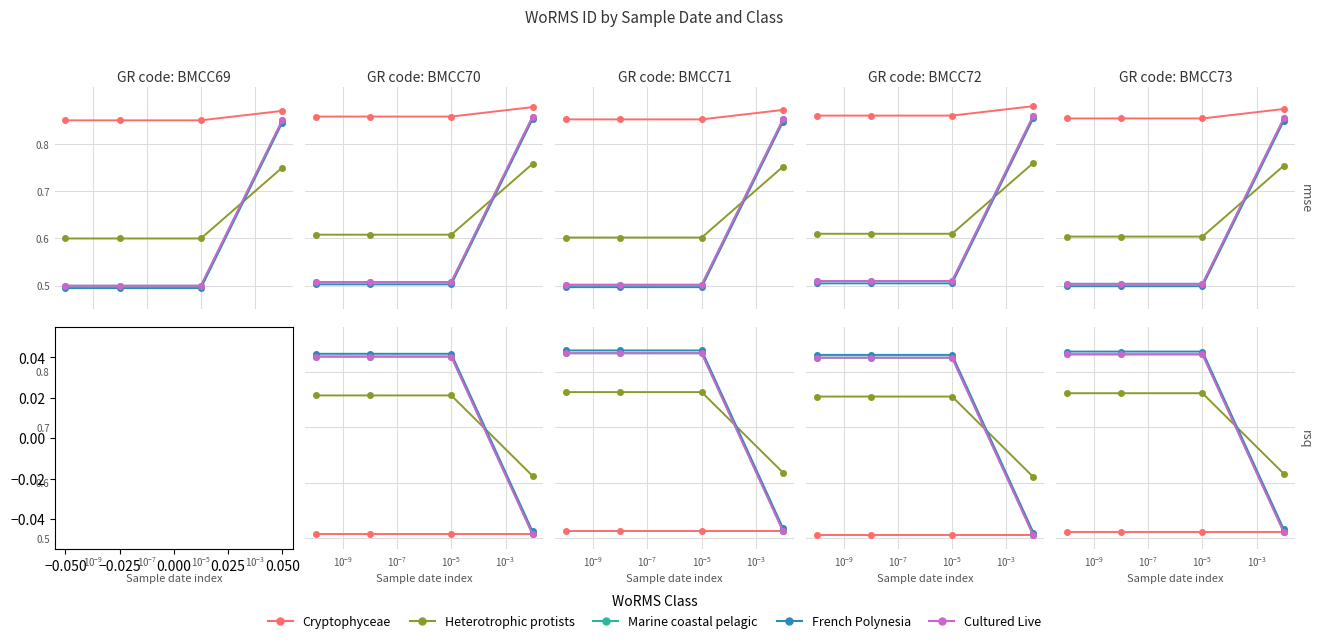

What is the difference between the French Polynesia values at $\mathdefault{10^{-7}}$ and $\mathdefault{10^{-11}}$?

0.3